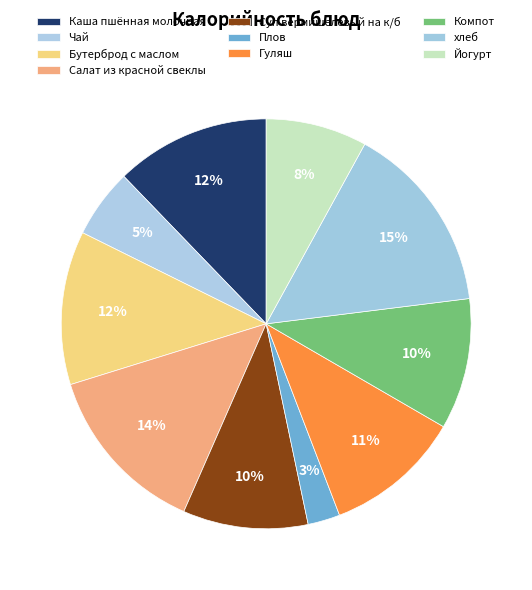

Combined, do Йогурт and Компот account for over 50%?

No